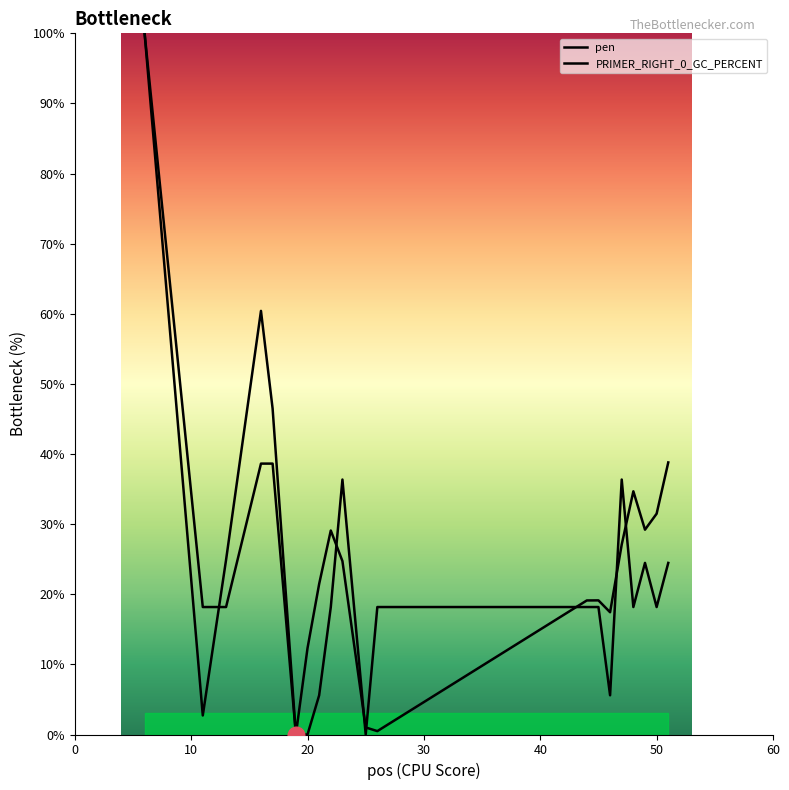

Which series ends up on top after the final intersection of PRIMER_RIGHT_0_GC_PERCENT and pen?

pen